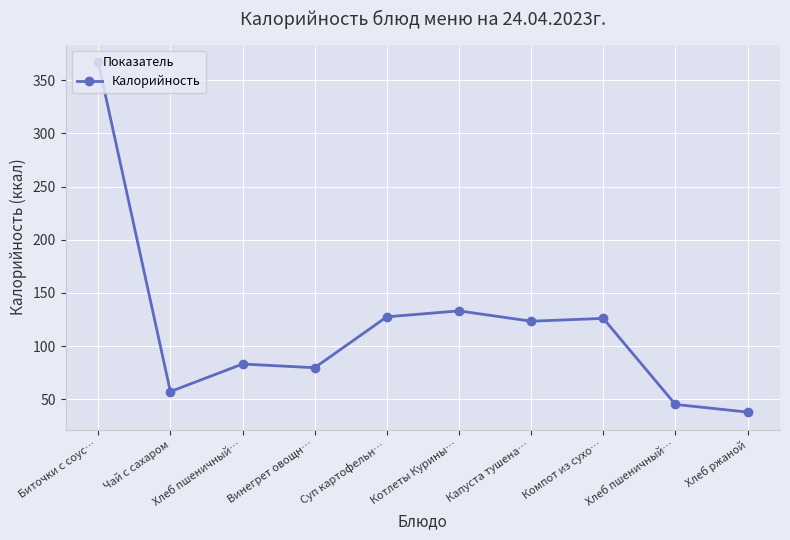

What is the ratio of the value at Котлеты Курины… to the value at Чай с сахаром?

2.3